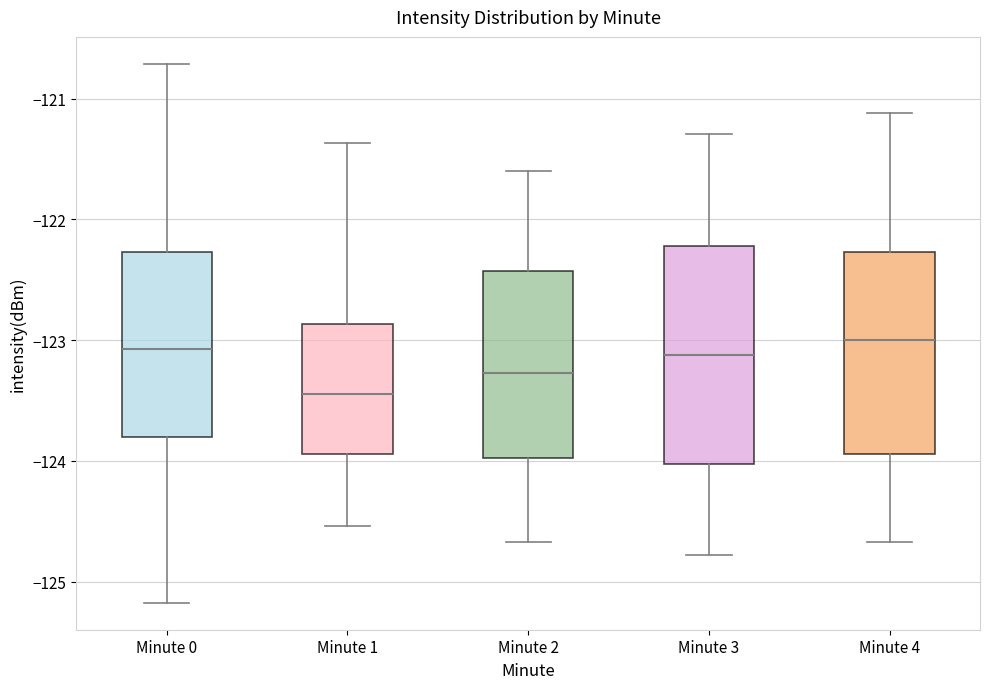

Reading left to right, read every box against the y-axis: the position of its median line, the range the box covers, and the ends of its whiskers. The values are not printed on the chart, so give them approximately, as read against the axis.

Minute 0: median -123.1, box -123.8 to -122.3, whiskers -125.2 to -120.7
Minute 1: median -123.4, box -123.9 to -122.9, whiskers -124.5 to -121.4
Minute 2: median -123.3, box -124.0 to -122.4, whiskers -124.7 to -121.6
Minute 3: median -123.1, box -124.0 to -122.2, whiskers -124.8 to -121.3
Minute 4: median -123.0, box -123.9 to -122.3, whiskers -124.7 to -121.1